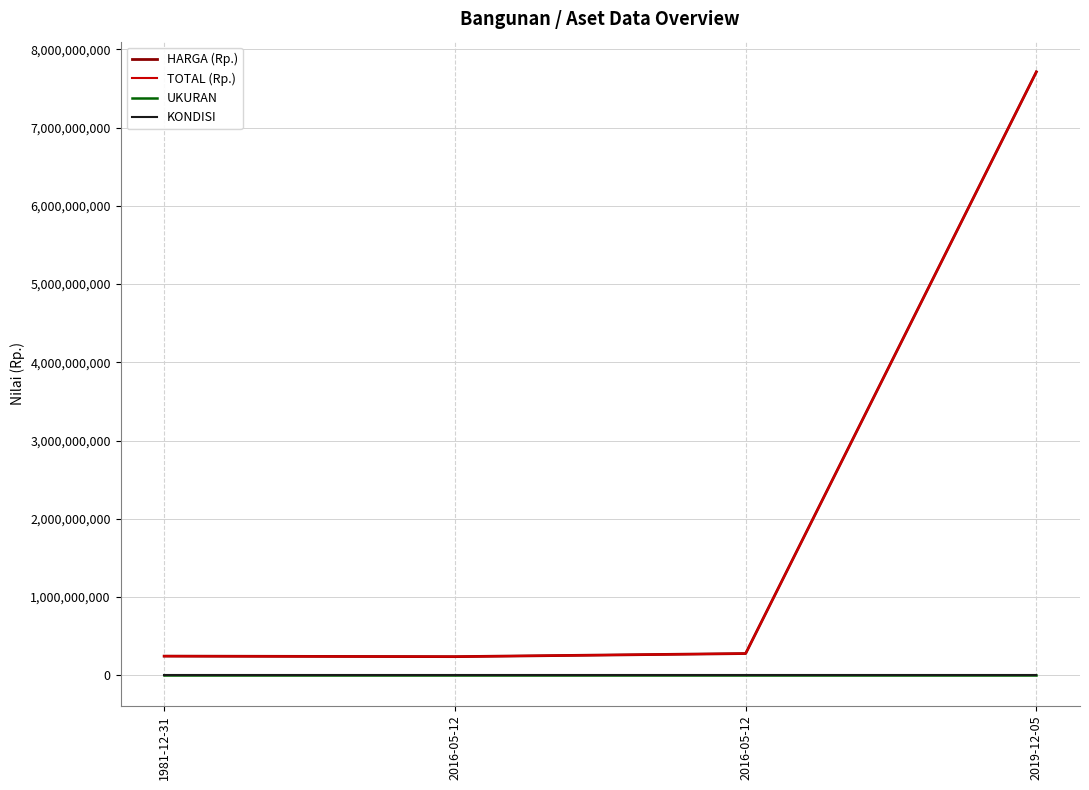

What is the lowest value of the HARGA (Rp.) series?

239037483.0